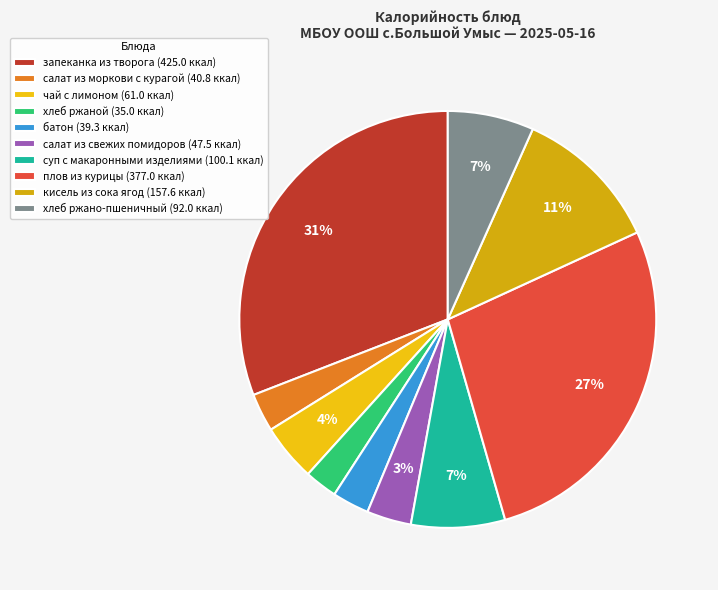

How many segments does this pie chart have?

10